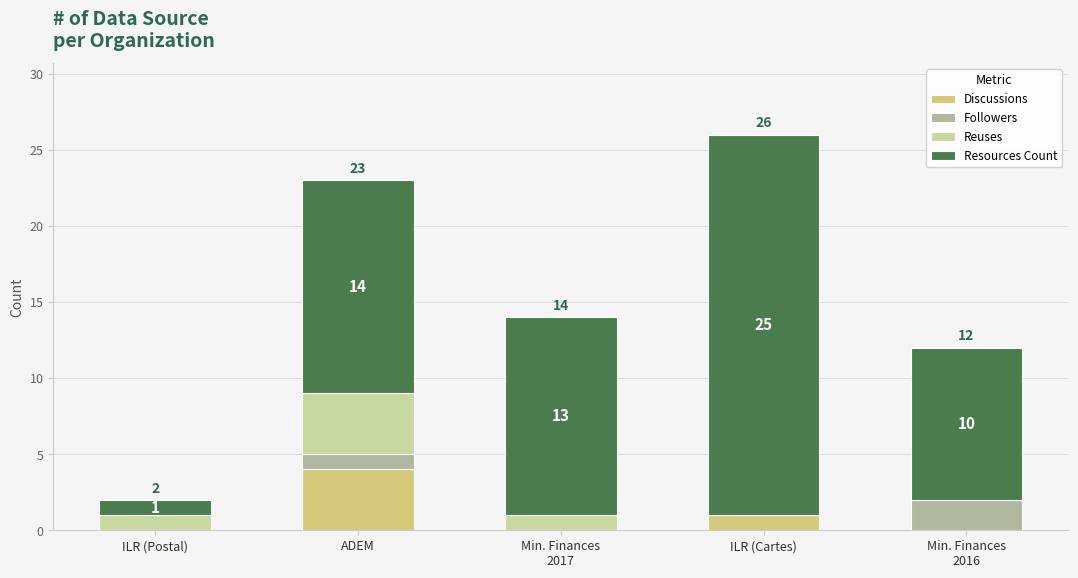

How many Discussions values are between 0 and 1?

4